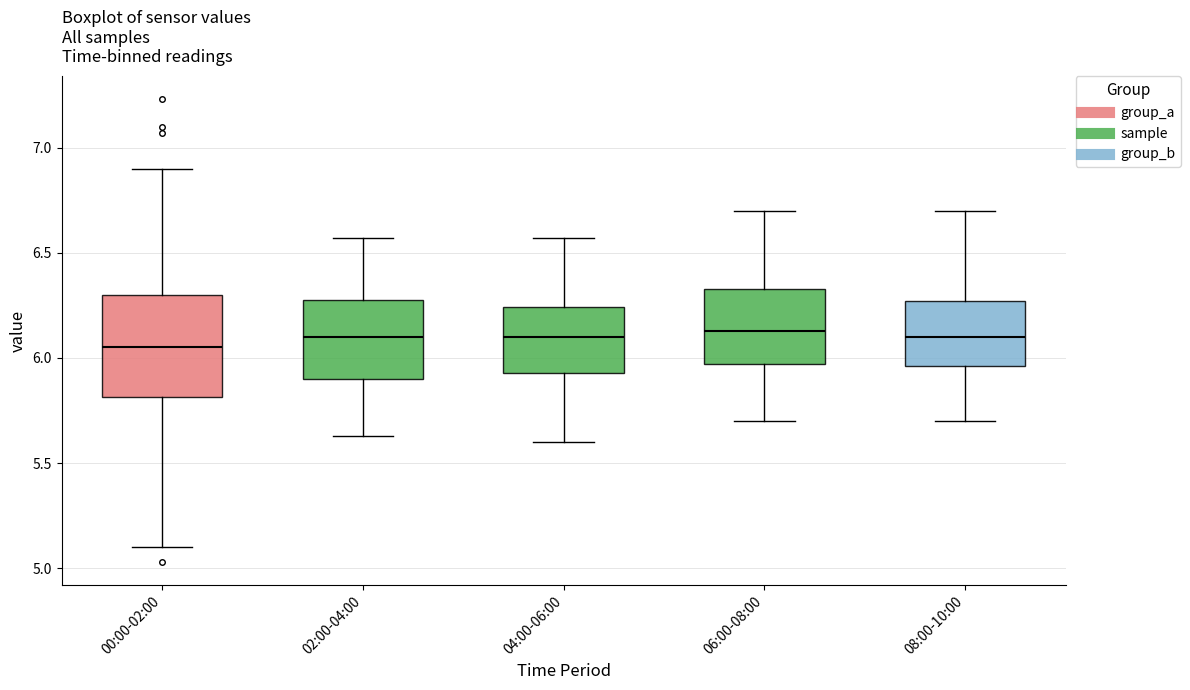

Reading left to right, transcribe this box plot: for each box, give where its median line is, the range the box spans, and where its two whiskers end, as read against the y-axis. The values are not printed on the chart, so give them approximately, as read against the axis.

00:00-02:00: median 6.05, box 5.80 to 6.30, whiskers 5.10 to 6.90
02:00-04:00: median 6.10, box 5.90 to 6.30, whiskers 5.65 to 6.55
04:00-06:00: median 6.10, box 5.95 to 6.25, whiskers 5.60 to 6.55
06:00-08:00: median 6.15, box 5.95 to 6.35, whiskers 5.70 to 6.70
08:00-10:00: median 6.10, box 5.95 to 6.25, whiskers 5.70 to 6.70